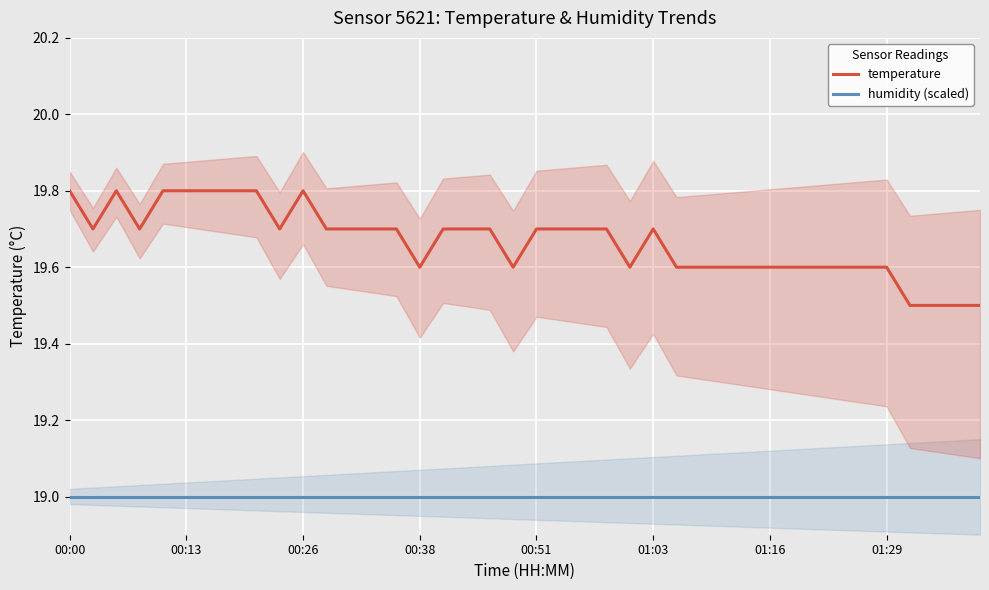

How many interior local peaks does the temperature series have?

3